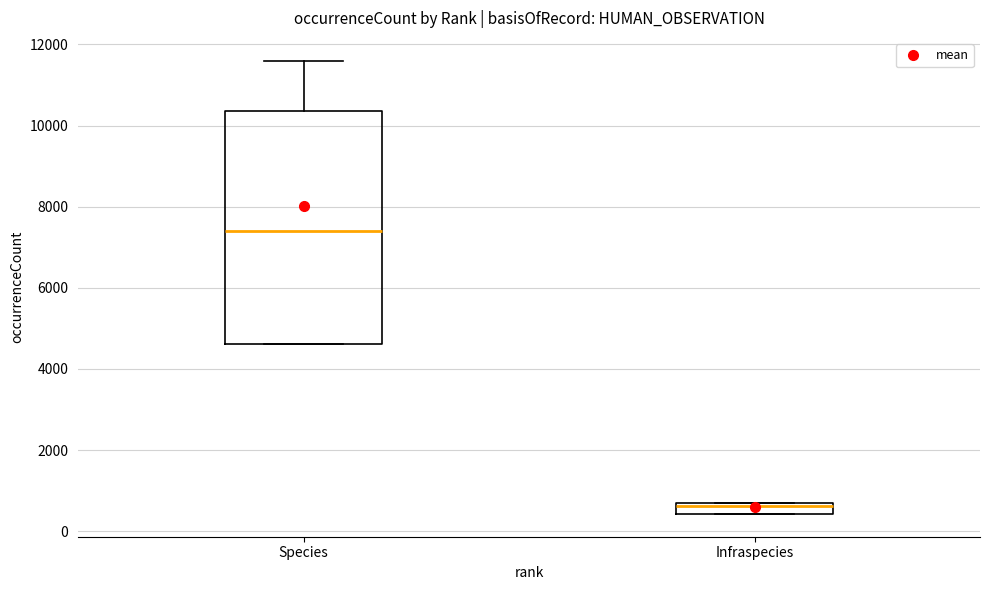

Which box is the tallest, from its lower edge to its upper edge?

Species